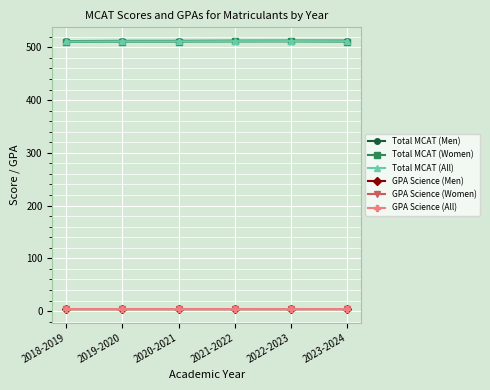

How many lines are shown in the chart?

6